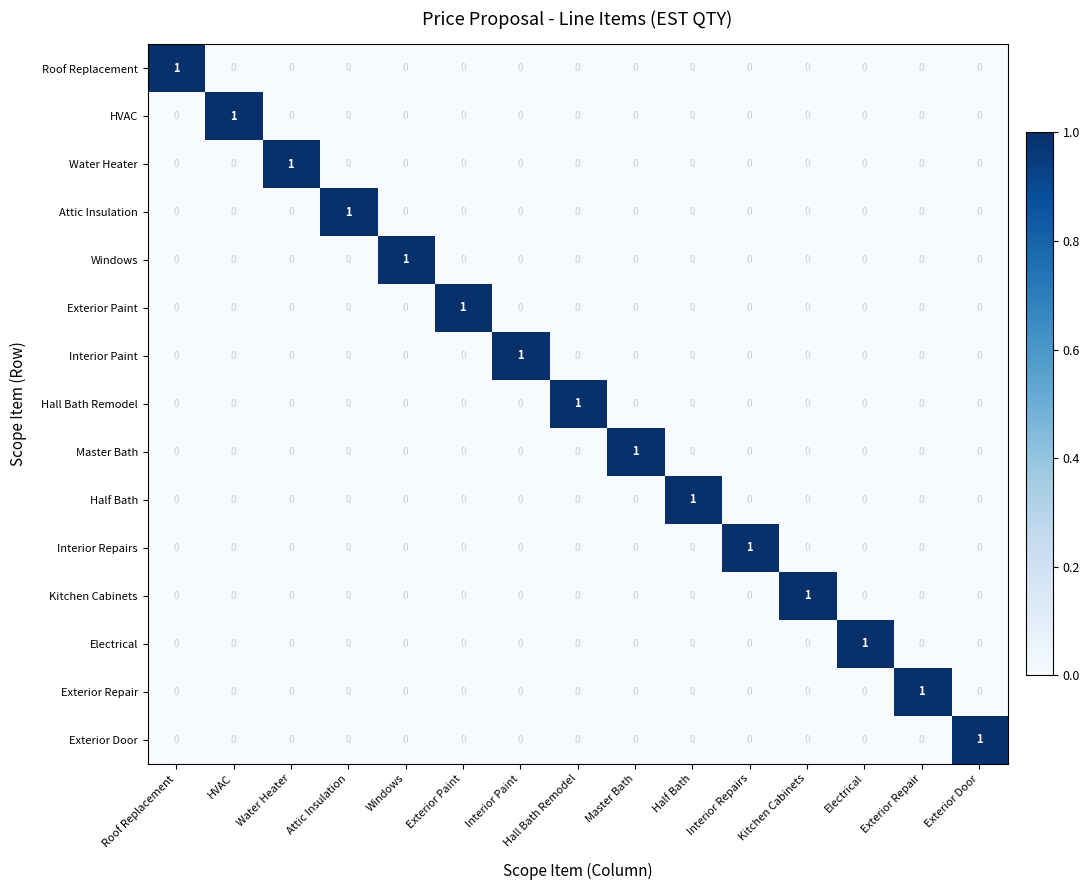

At how many categories does at least one series exceed 0?

15